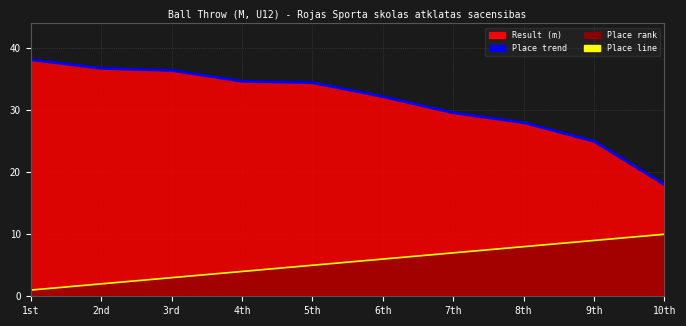

What is the change in value from 4th to 7th?

-5.1